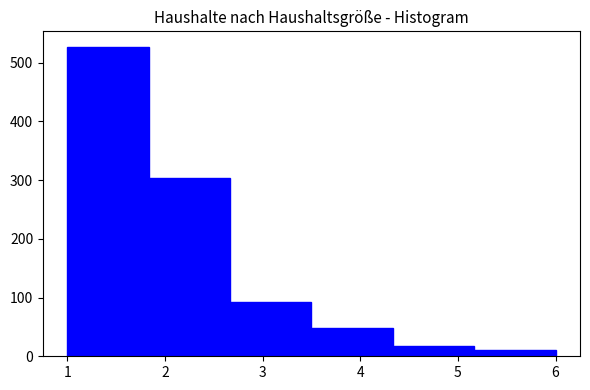

How tall is the bar that spans 5.2 to 6.0 on the x-axis? Neither the bar edges nor the heights are printed on the chart, so give them approximately, as read against the axes.

10